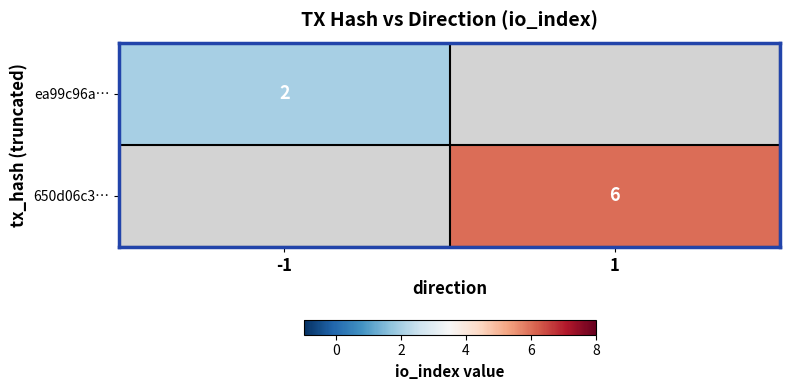

Is the value of ea99c96a… at -1 greater than the value of 650d06c3… at 1?

No